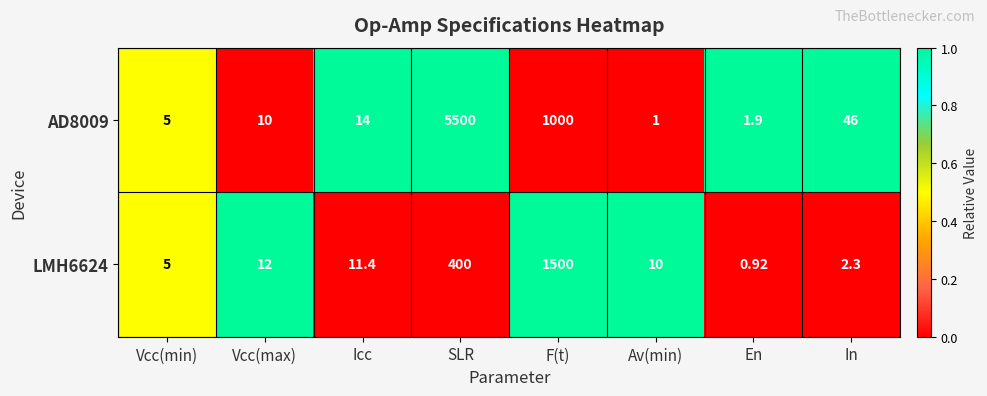

Rank the series at Av(min) from highest to lowest value.

LMH6624, AD8009